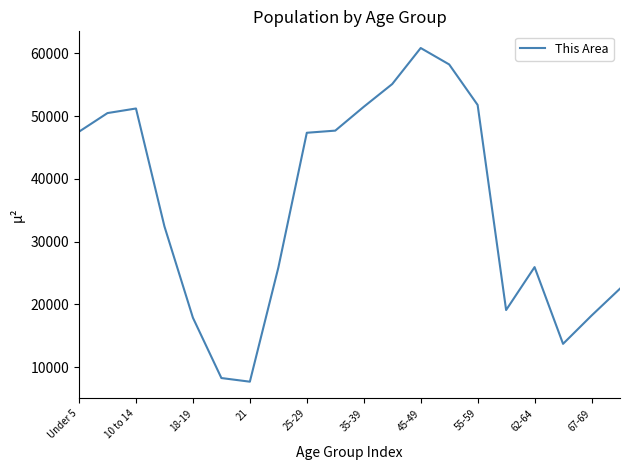

What is the maximum value shown in the chart?

60826